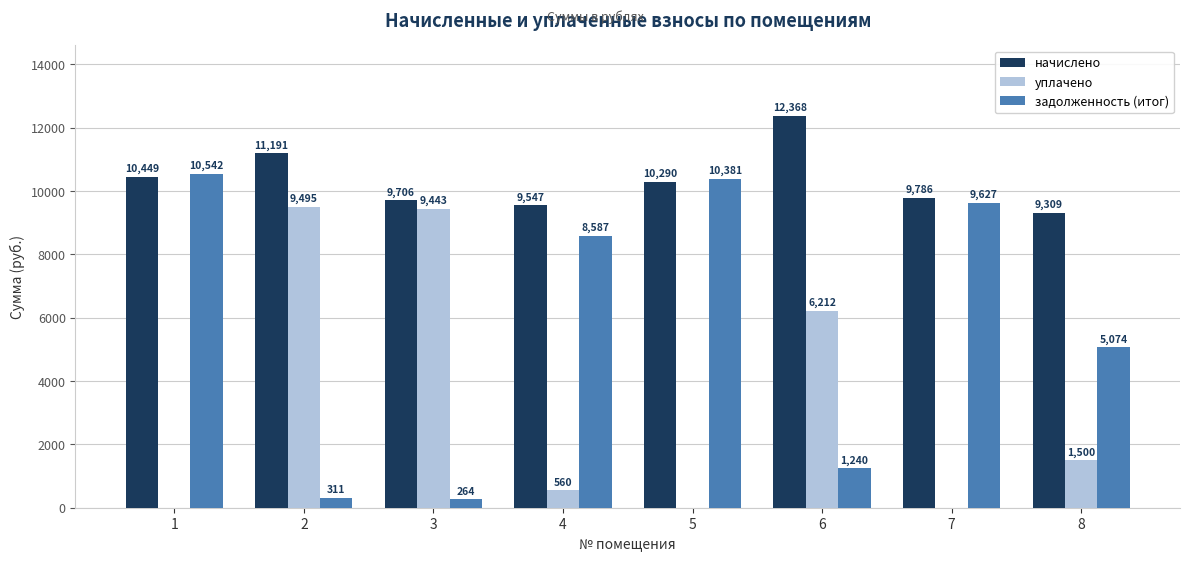

What is the sum of the уплачено values at 5 and 8?

1500.0